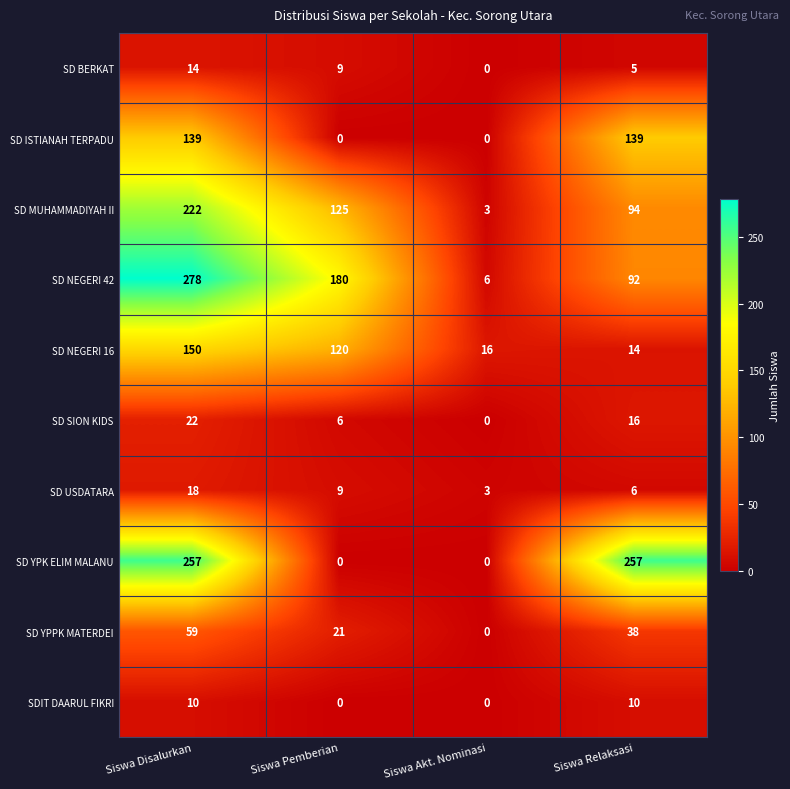

Rank the categories by SD BERKAT value from lowest to highest.

Siswa Akt. Nominasi, Siswa Relaksasi, Siswa Pemberian, Siswa Disalurkan